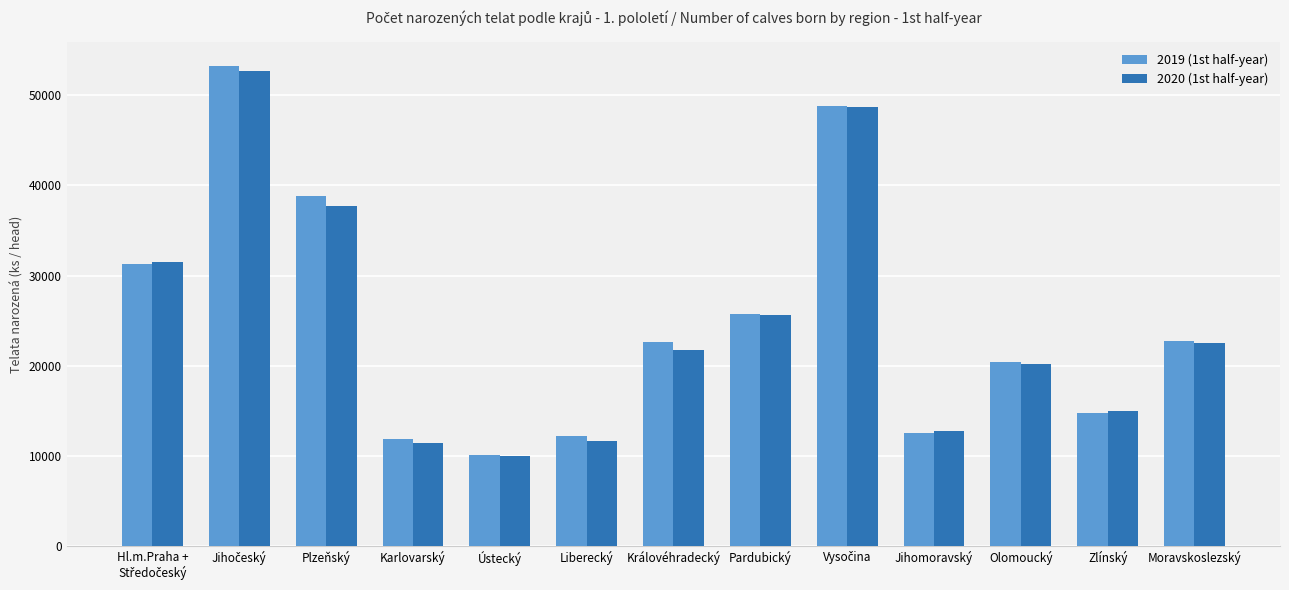

Is it true that 2019 (1st half-year) equals 17104 at Ústecký?

False